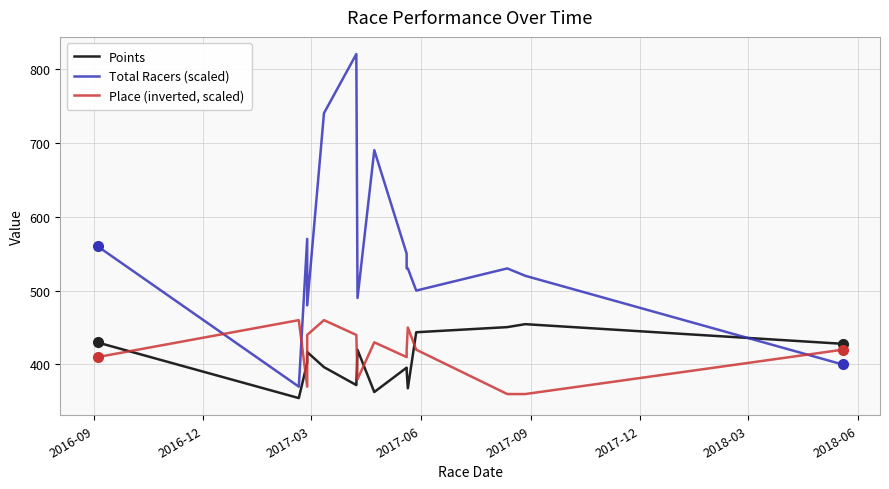

Rank the series by their maximum value, from highest to lowest.

Total Racers (scaled), Place (inverted, scaled), Points